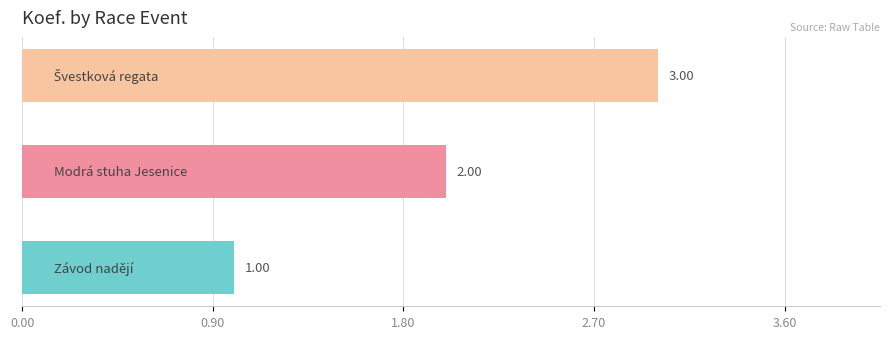

How many categories are shown in the chart?

3